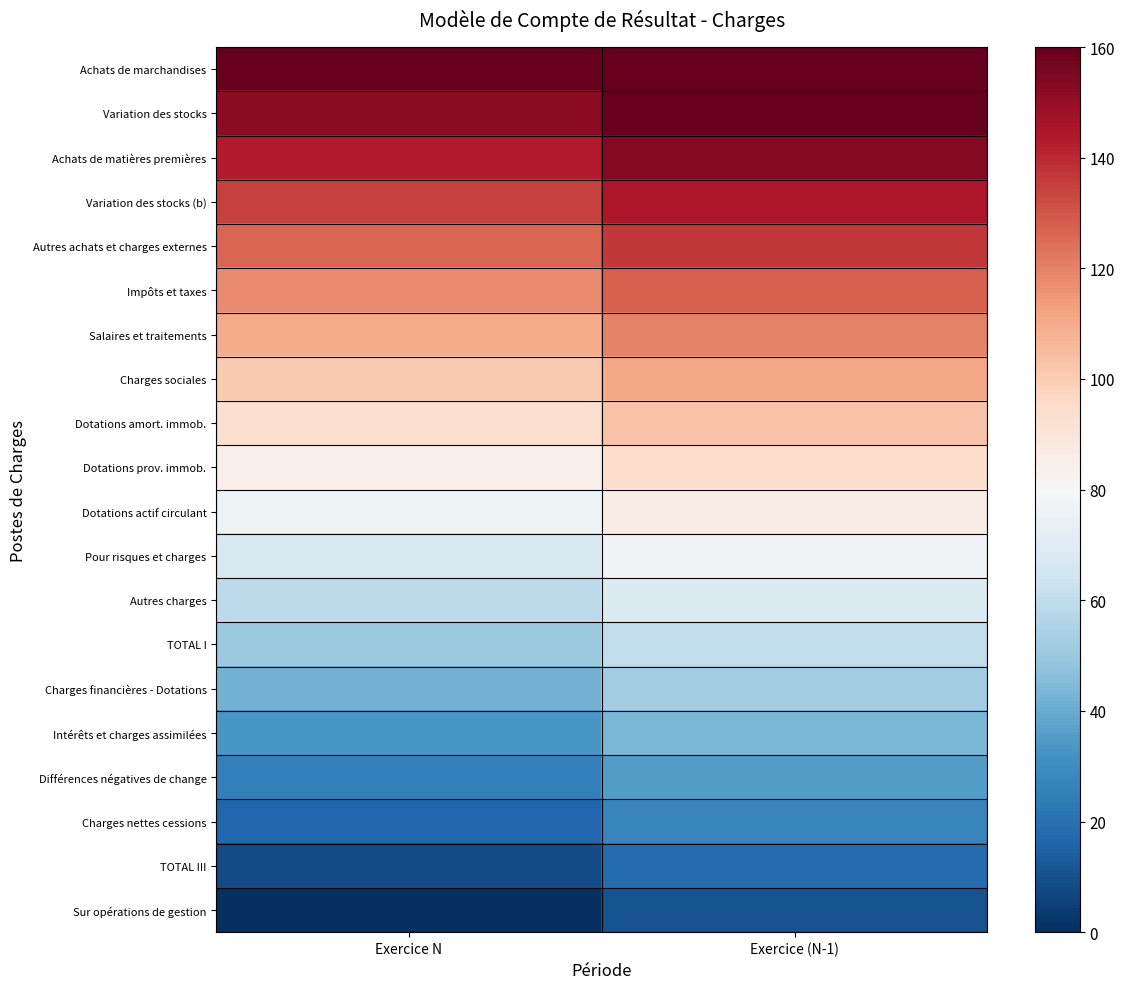

What is the total value across all series at Exercice N?

1600.0